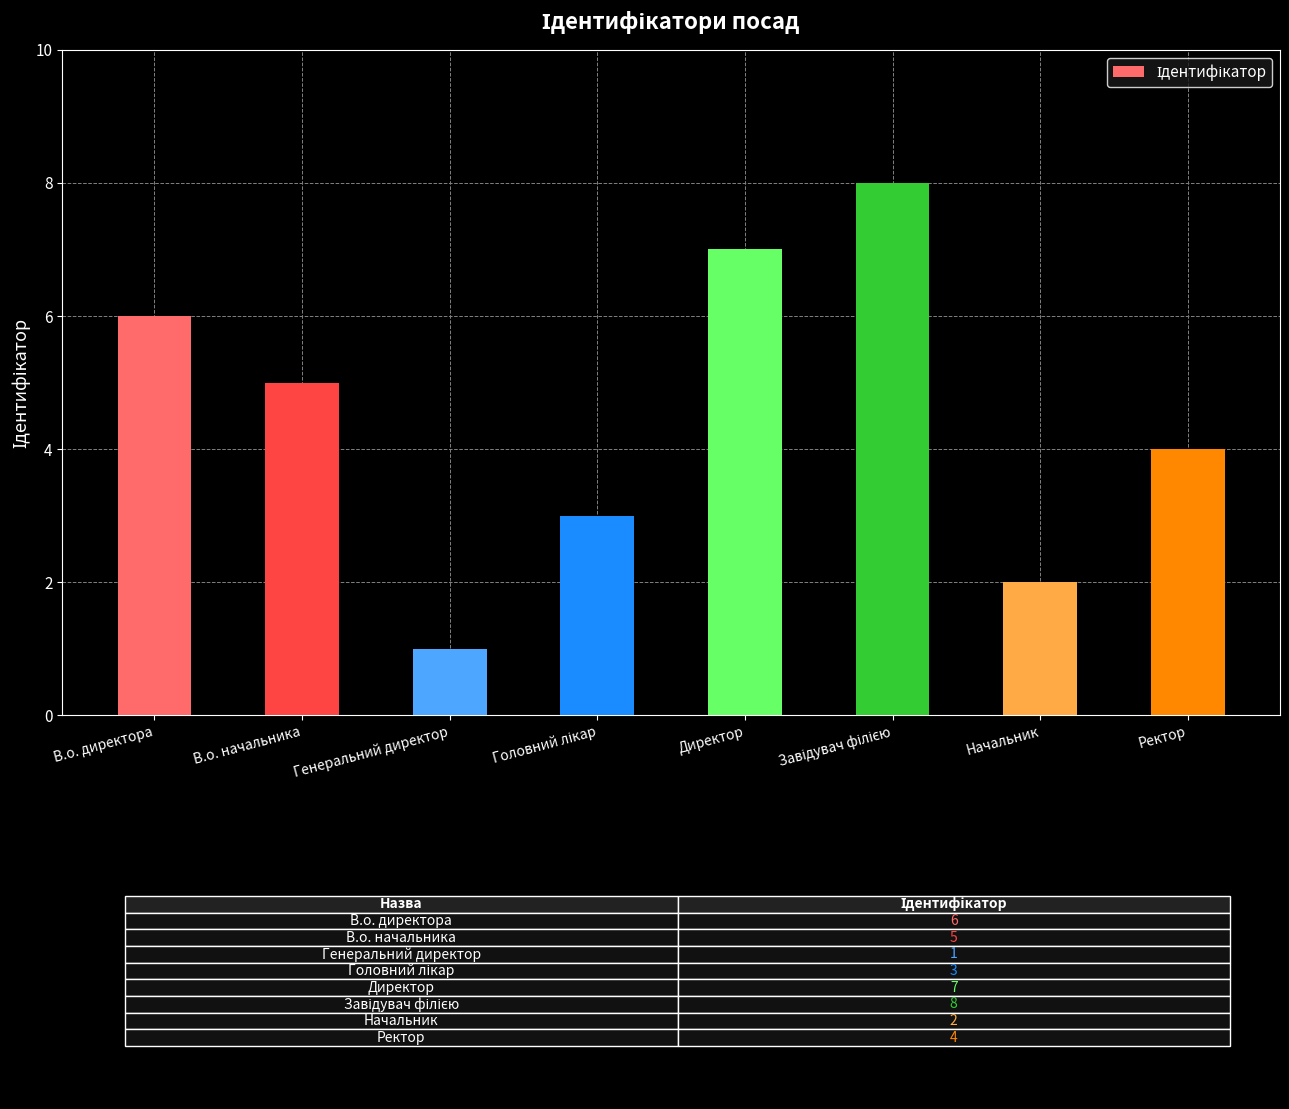

Which label corresponds to the smallest value in the chart?

Генеральний директор